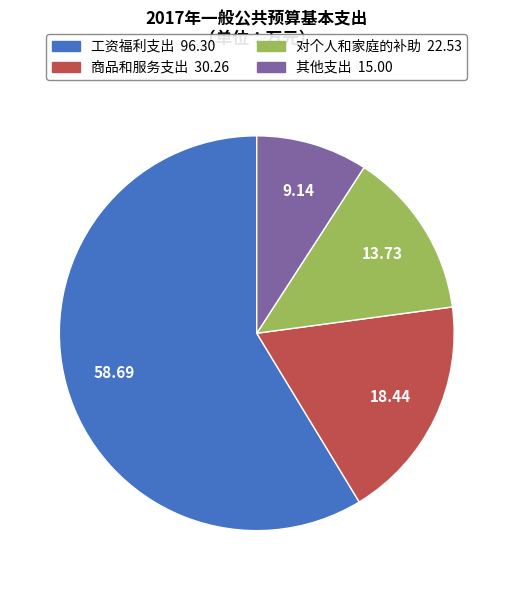

Do 其他支出 and 工资福利支出 together represent more than half of the pie?

Yes